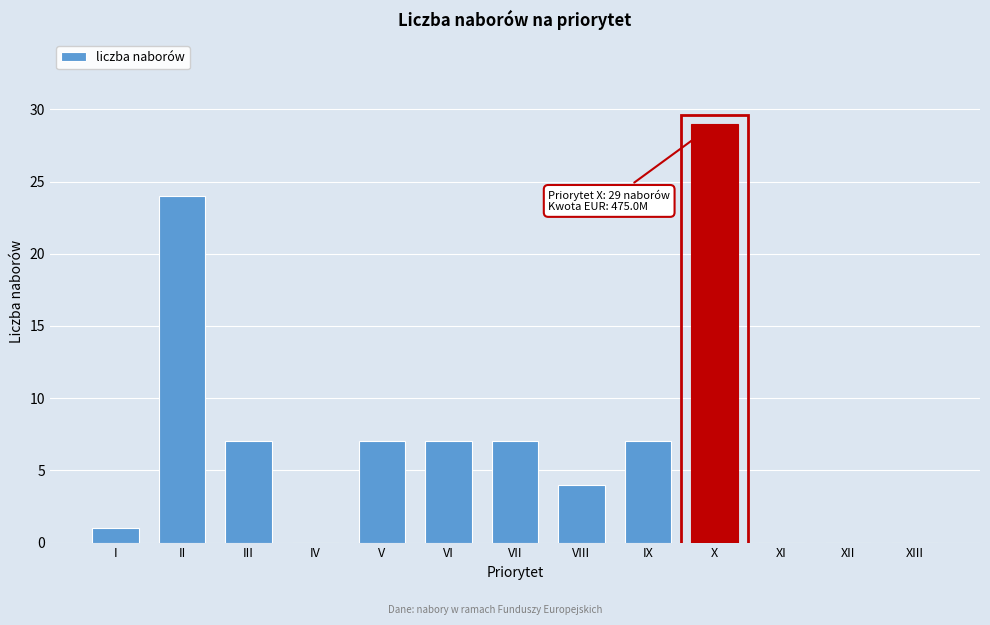

Reading left to right, list all the values displayed in this chart.

I=1	II=24	III=7	IV=0	V=7	VI=7	VII=7	VIII=4	IX=7	X=29	XI=0	XII=0	XIII=0